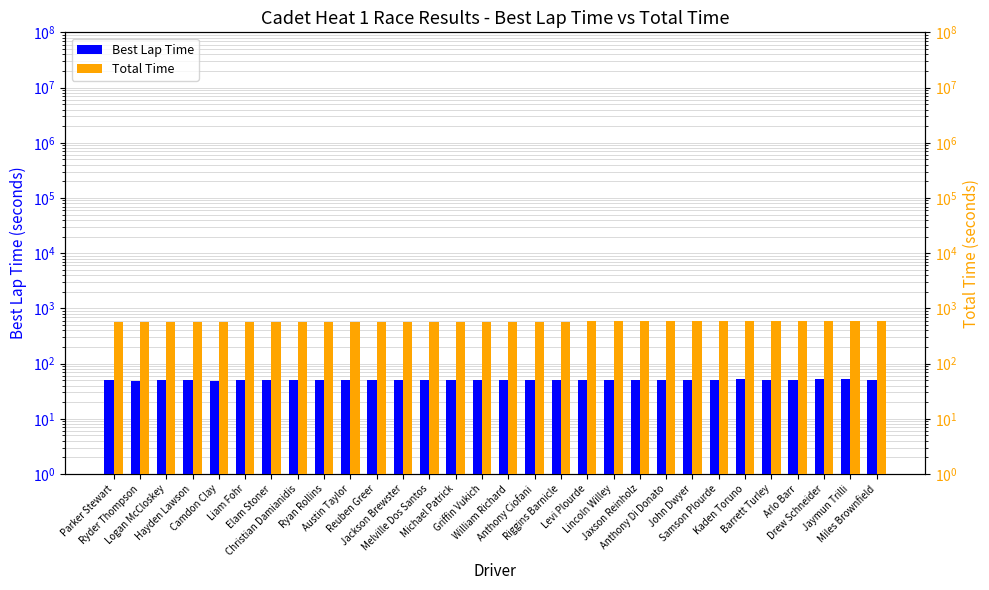

What is the spread (max minus min) of values at Liam Fohr?

510.1